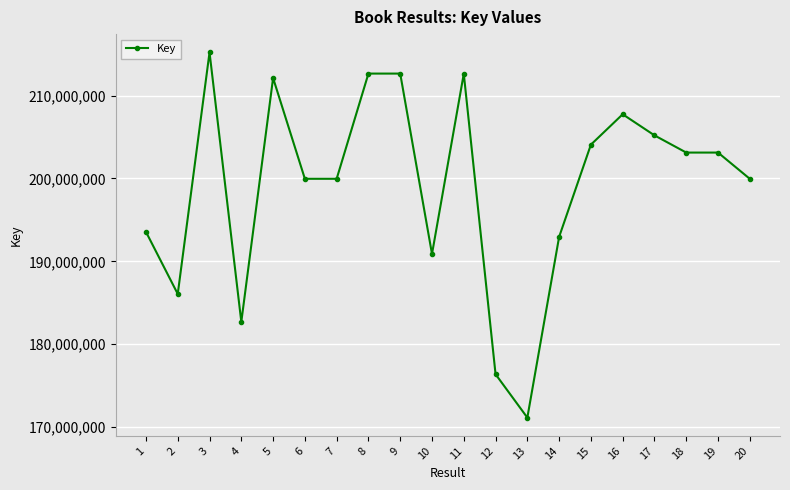

Which category has the lowest value across all series?

13